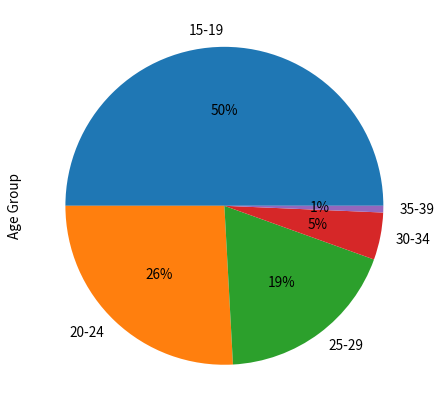

To the nearest percent, what portion does 35-39 represent?

1%